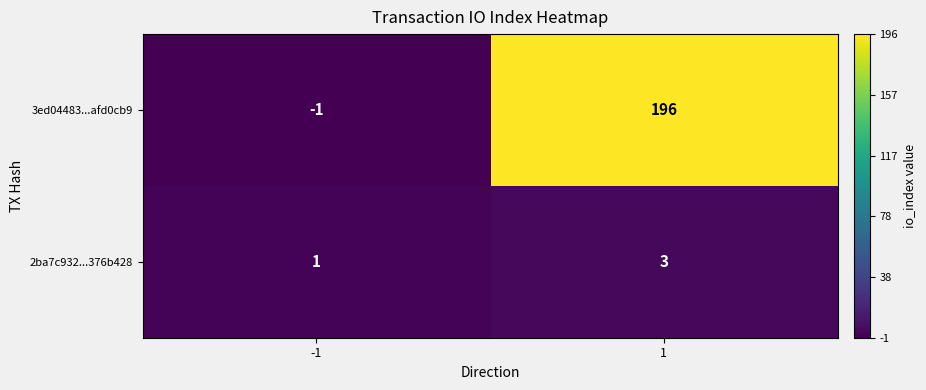

How many data points does each series have?

2